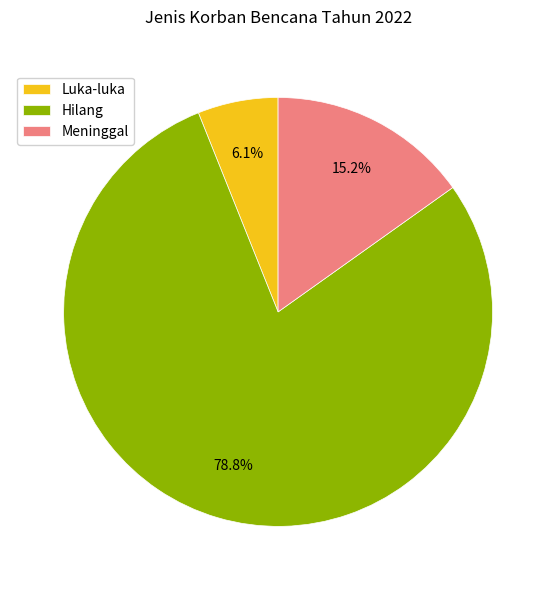

Between Meninggal and Luka-luka, which is larger?

Meninggal